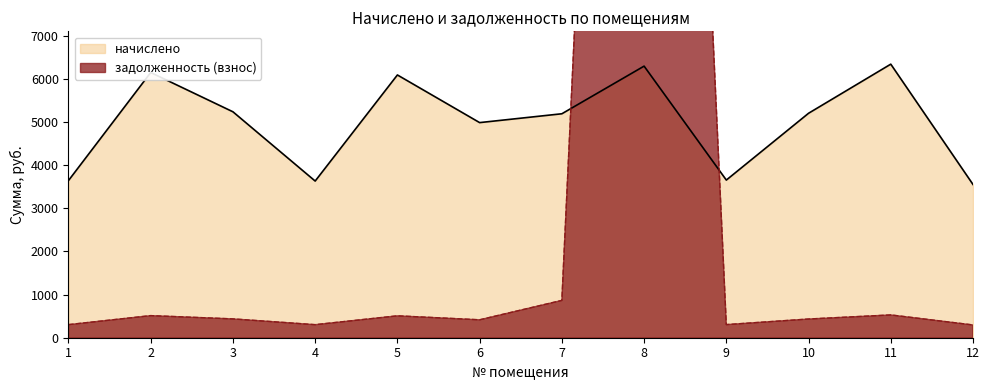

Reading left to right, extract all data points from this chart.

начислено: 3644.2	6149.5	5238.5	3632.8	6092.6	4987.9	5192.9	6297.6	3655.6	5204.3	6343.1	3553.1
задолженность (взнос): 303.7	512.5	436.5	302.7	507.7	415.7	865.5	41591.2	304.3	433.7	528.6	296.1